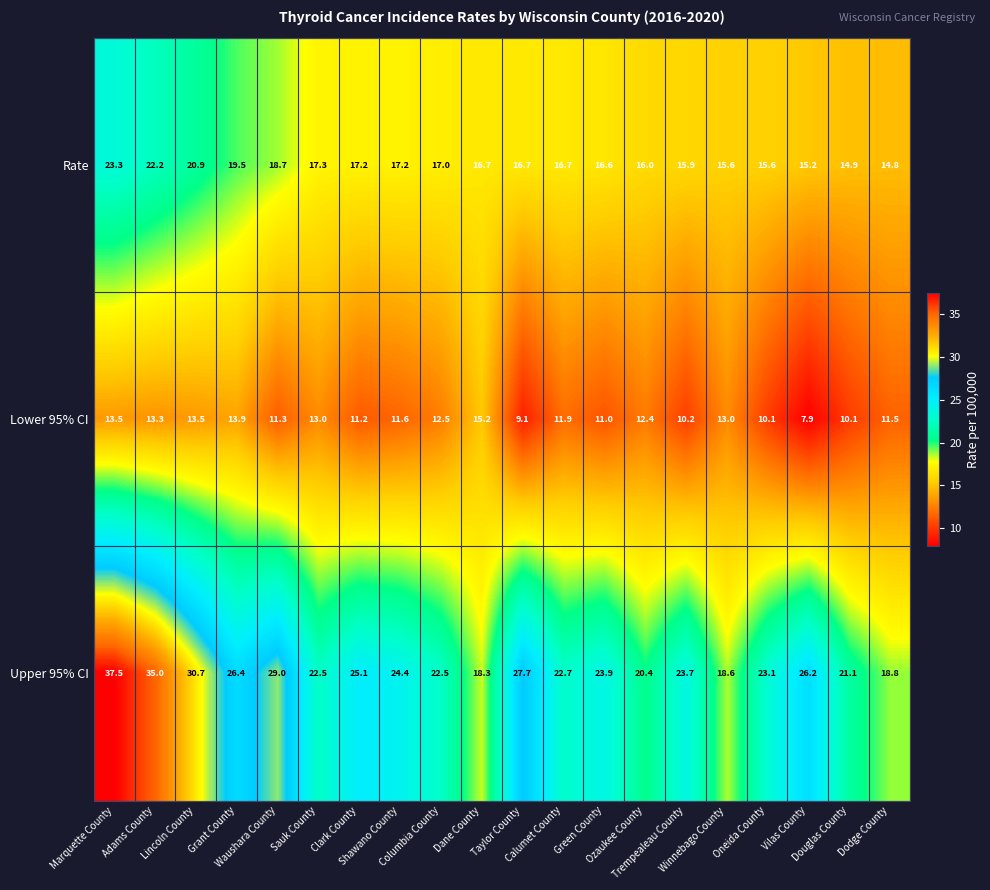

What is the sum of all Lower 95% CI values?

236.2